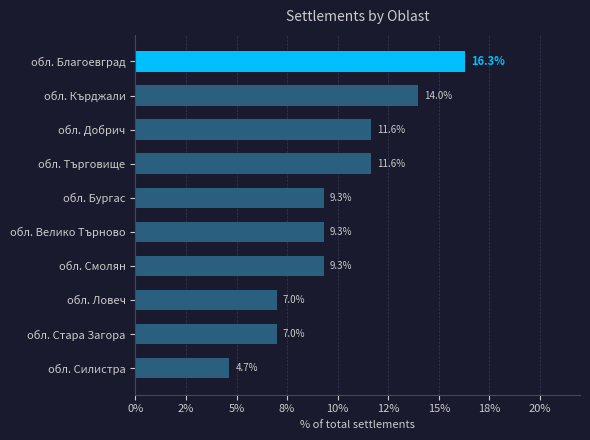

What is the sum of all values?

100.0